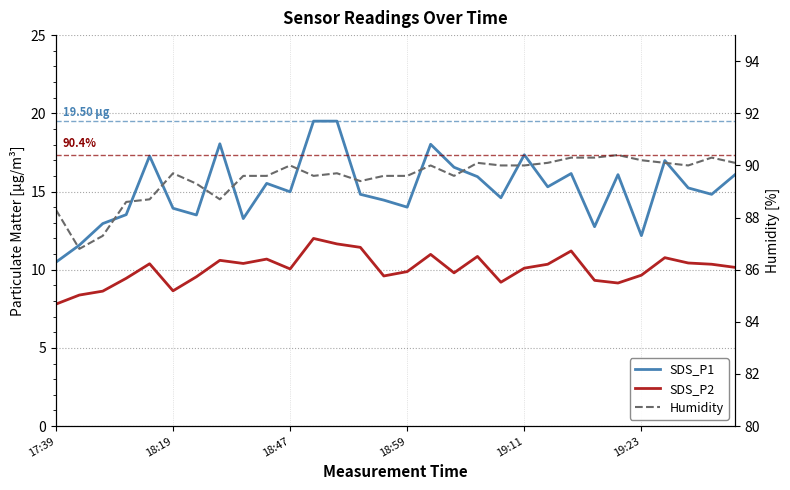

True or false: SDS_P1 and SDS_P2 cross at least once.

False